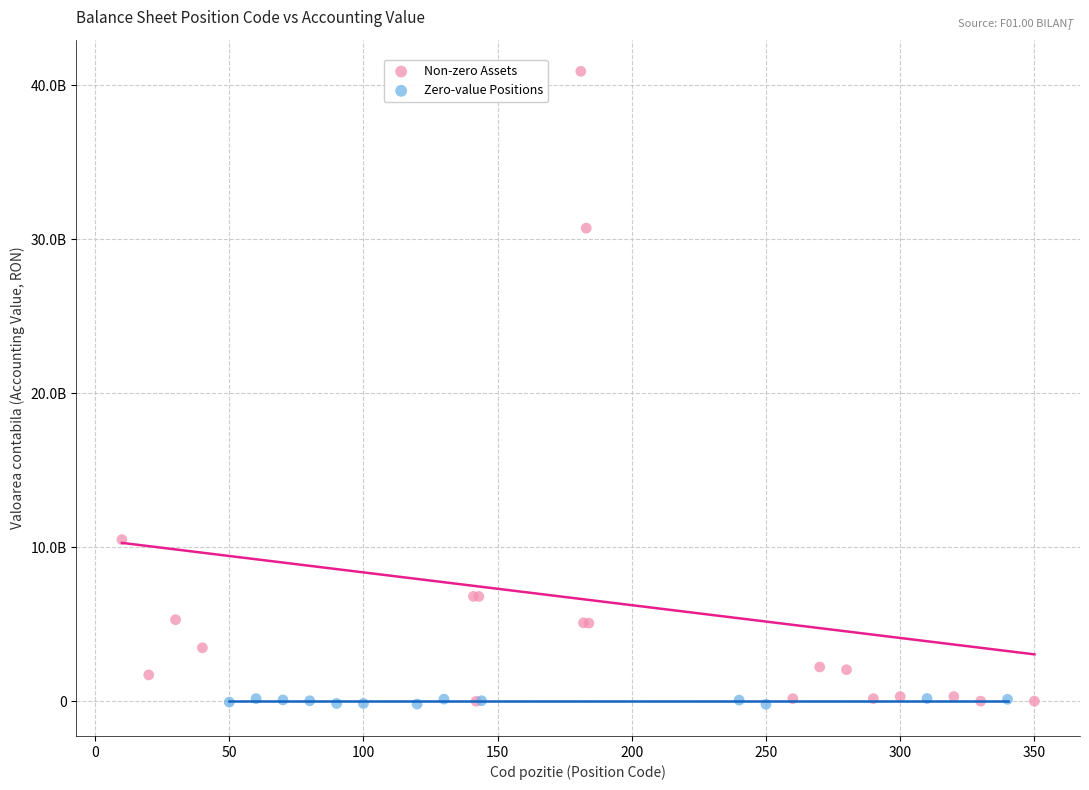

What are all the series names shown in the legend?

Non-zero Assets, Zero-value Positions